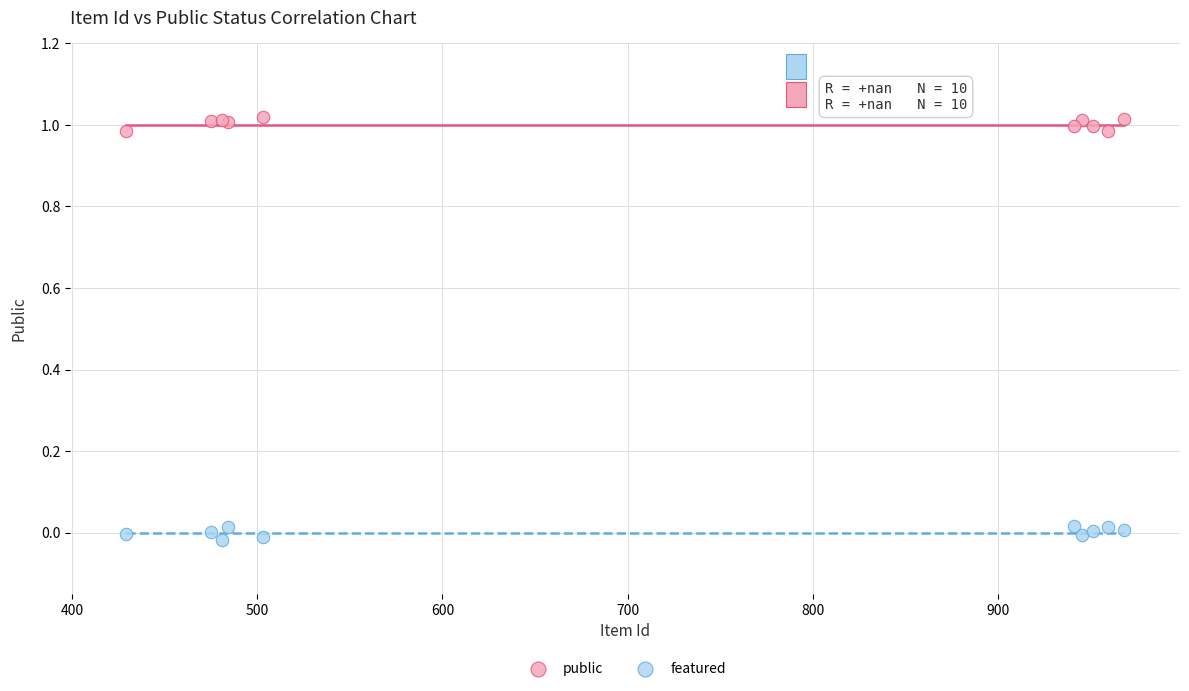

Which series contains the lowest Y value?

featured